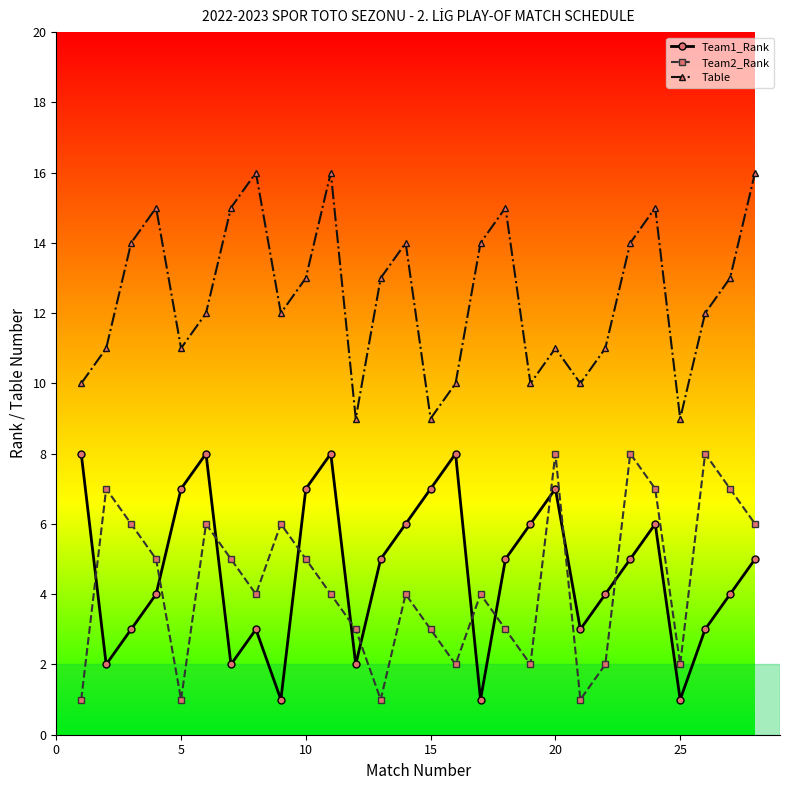

True or false: Table and Team1_Rank cross at least once.

False